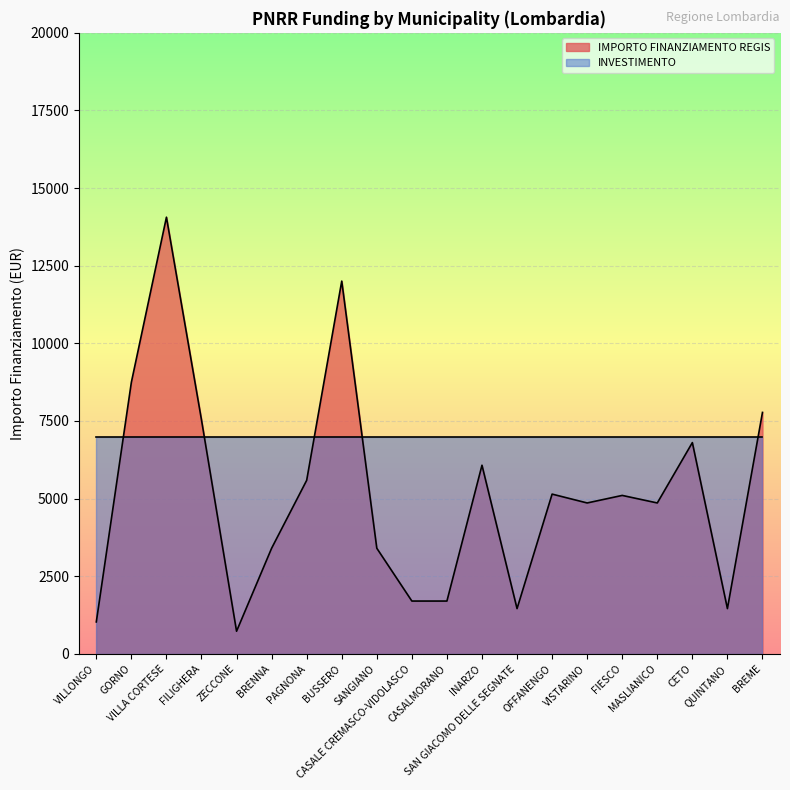

How many values exceed 5103?

9